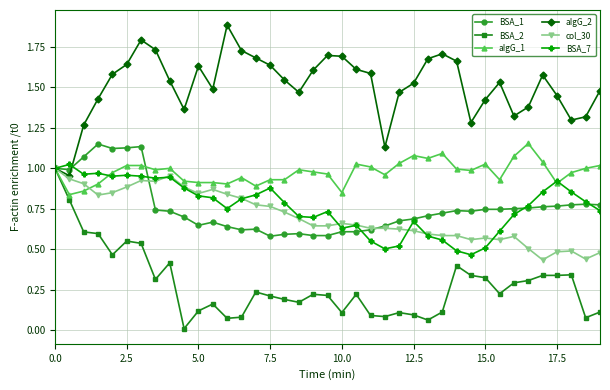

What is the maximum value shown in the chart?

1.9